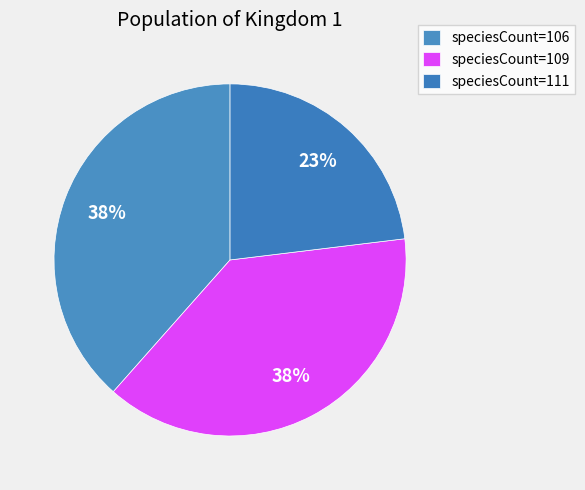

To the nearest percent, what is the average slice percentage?

33%